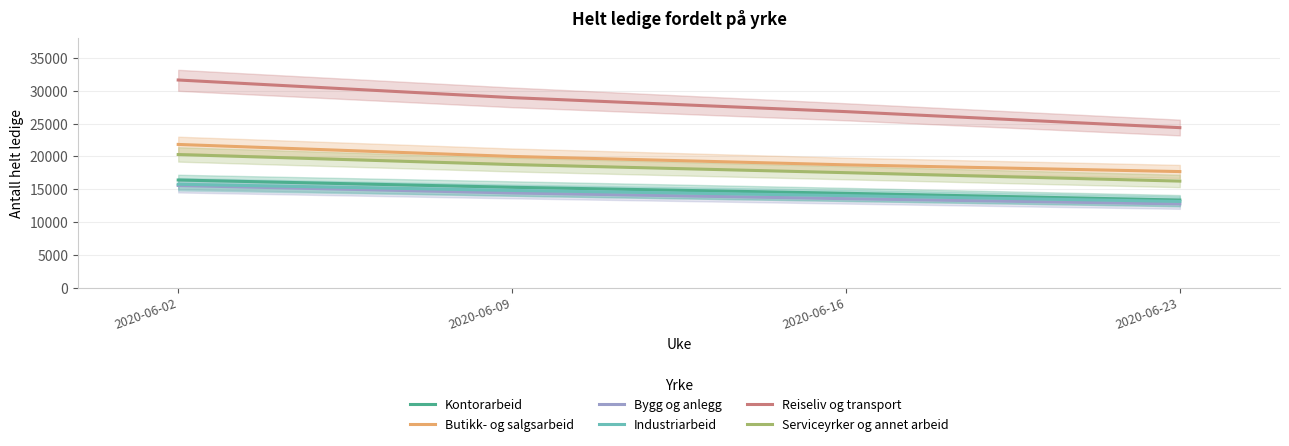

Is the value of Bygg og anlegg at 2020-06-02 greater than the value of Kontorarbeid at 2020-06-02?

No